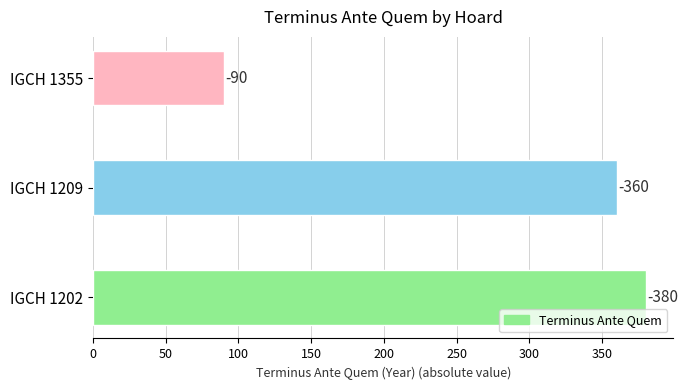

Are the bars horizontal?

Yes